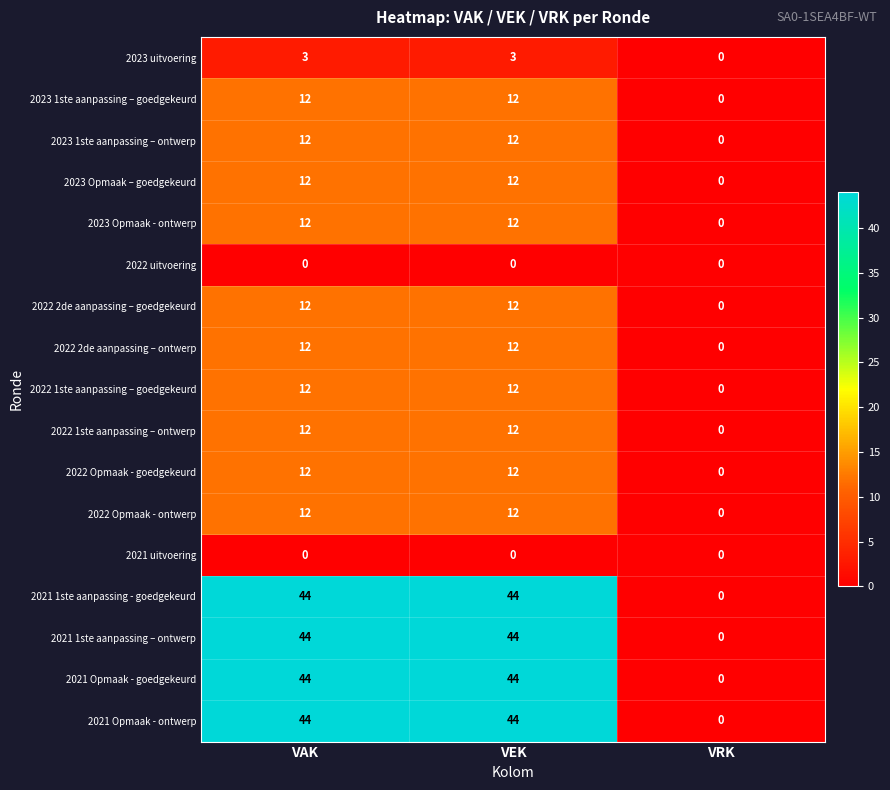

Is it true that 2022 2de aanpassing – ontwerp equals 5 at VEK?

False